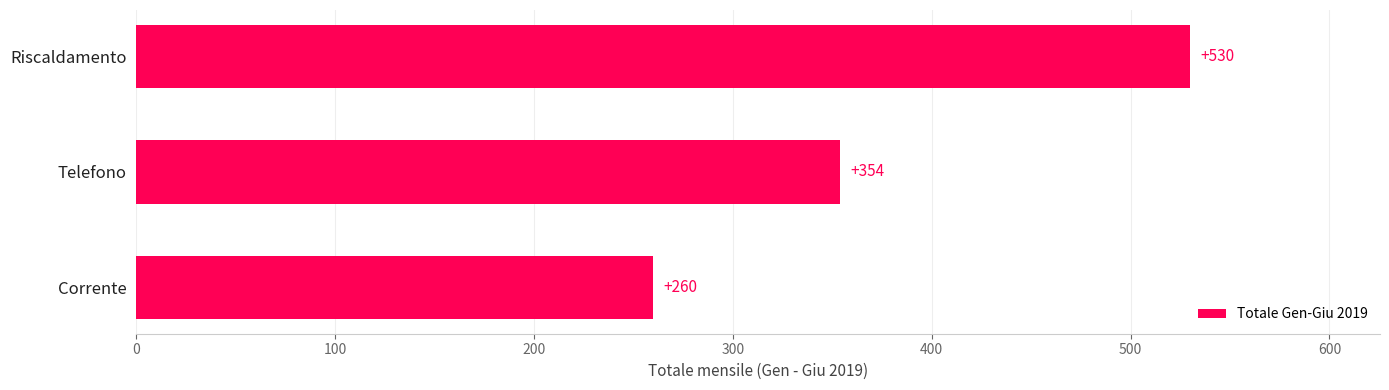

Where is the data nearest to the value 395?

Telefono